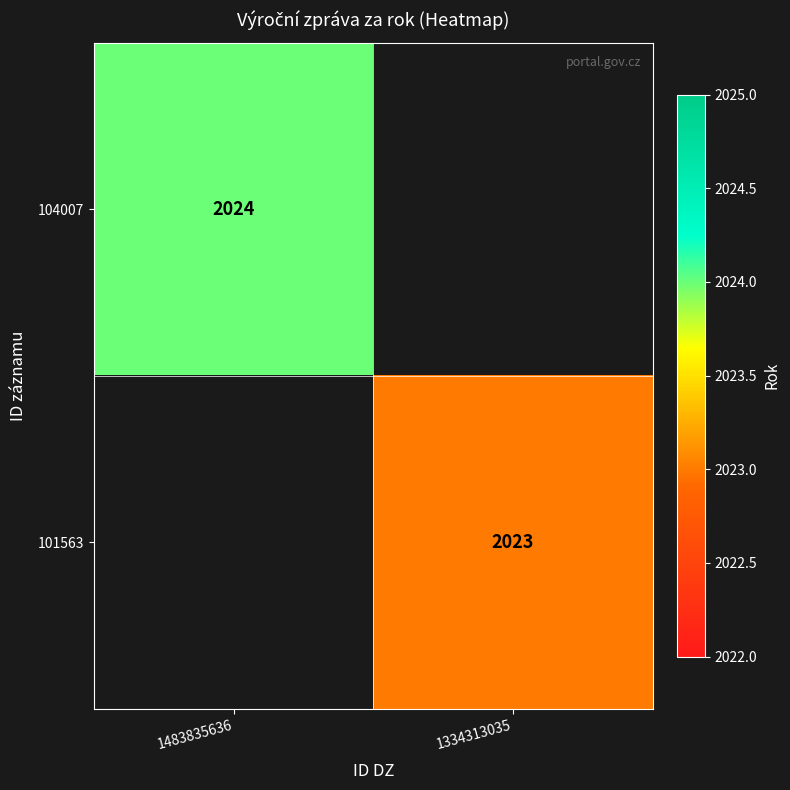

Is it true that 104007 equals 416 at 1483835636?

False